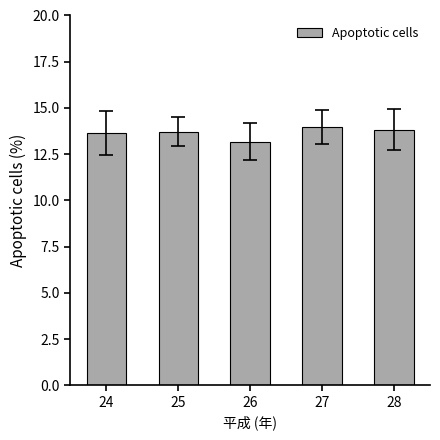

The chart shows a value of 23.0 at 26. True or false?

False